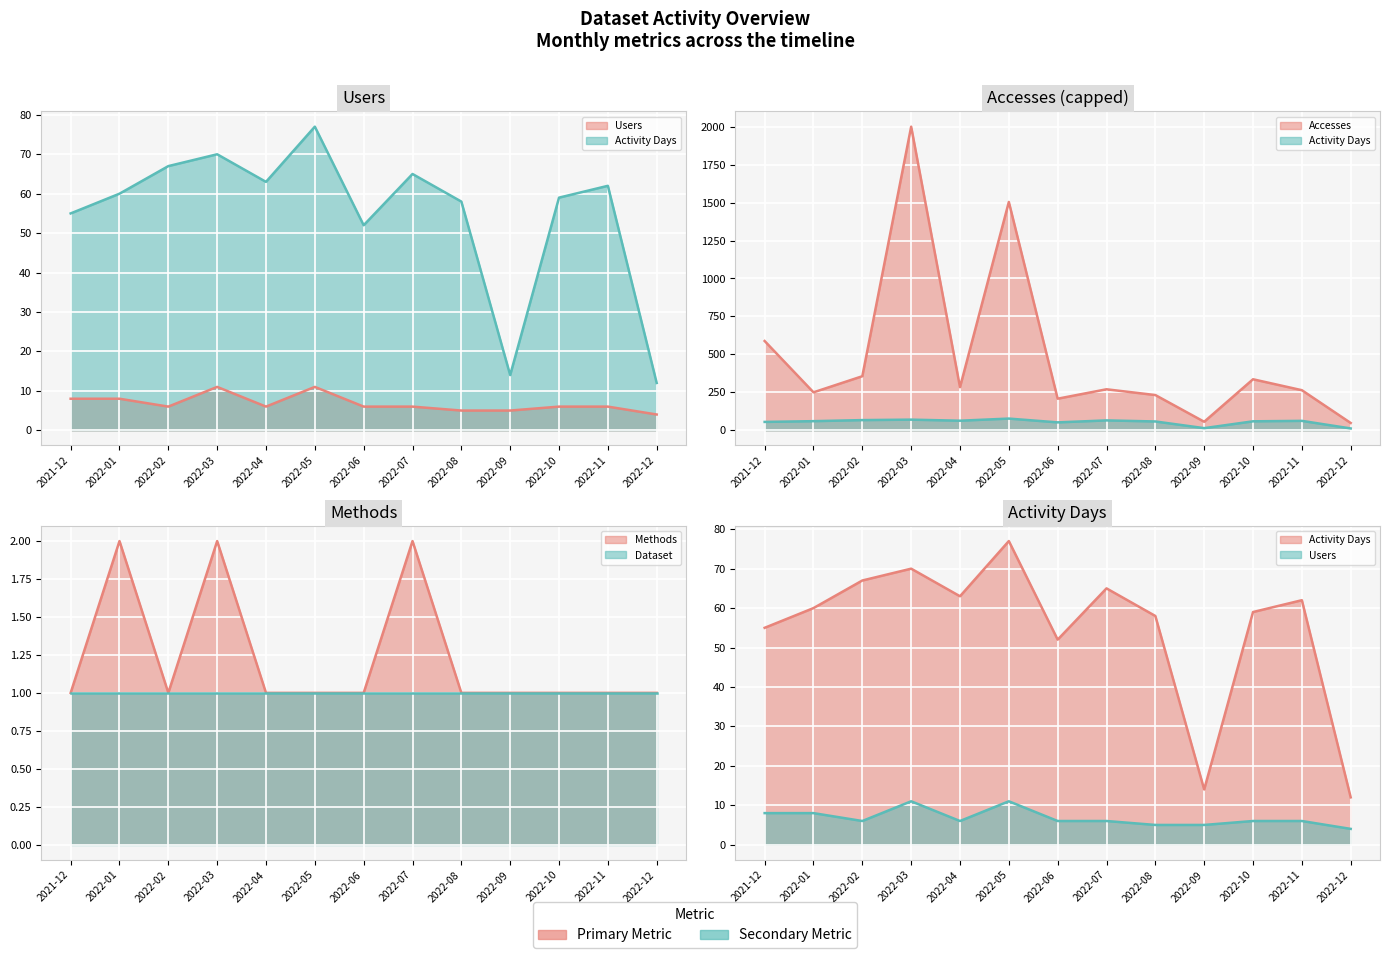

Where is the first local maximum for Users?

2022-03